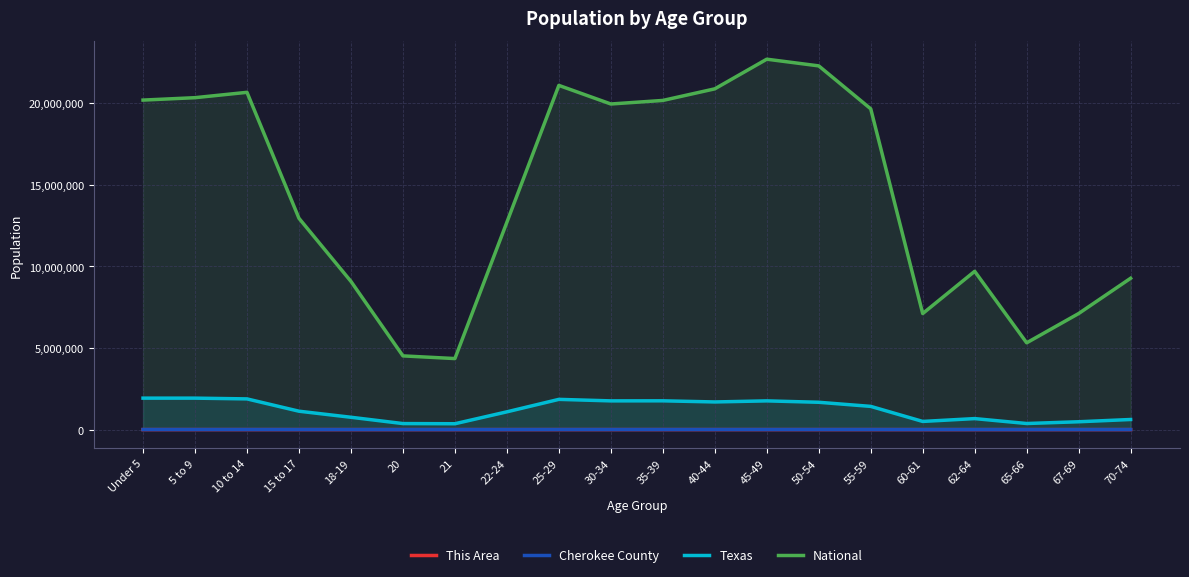

Which series changed the most between 15 to 17 and 35-39?

National